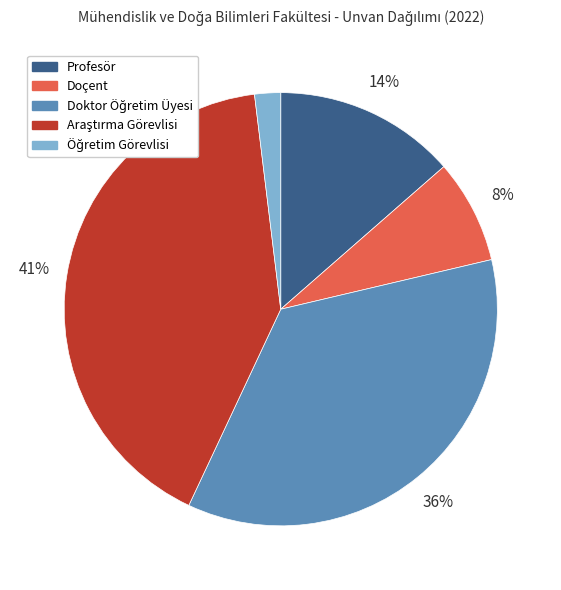

To the nearest percent, what is the average slice percentage?

20%